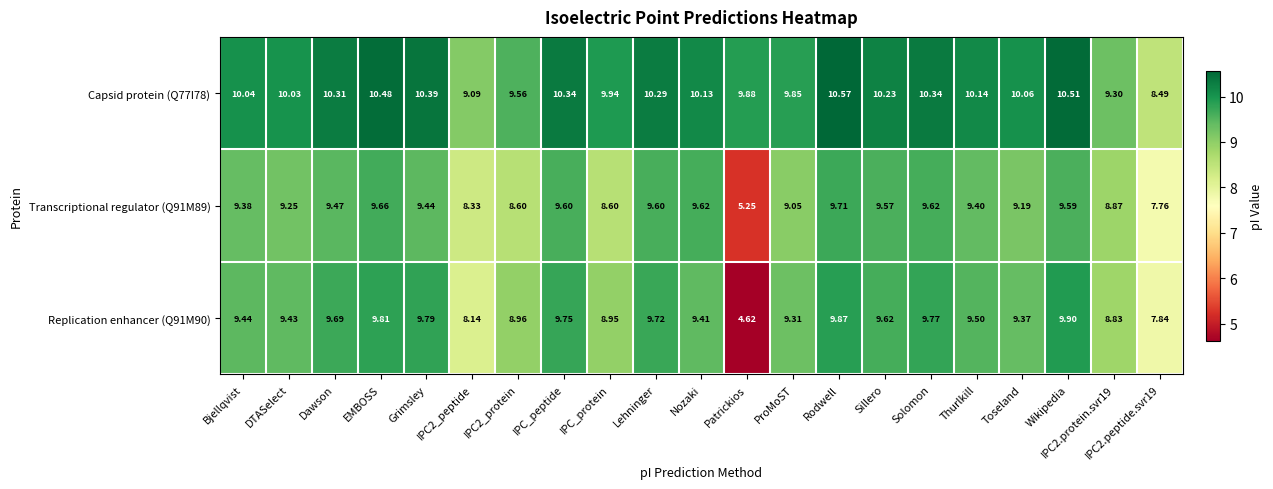

What is the greatest value displayed?

10.6